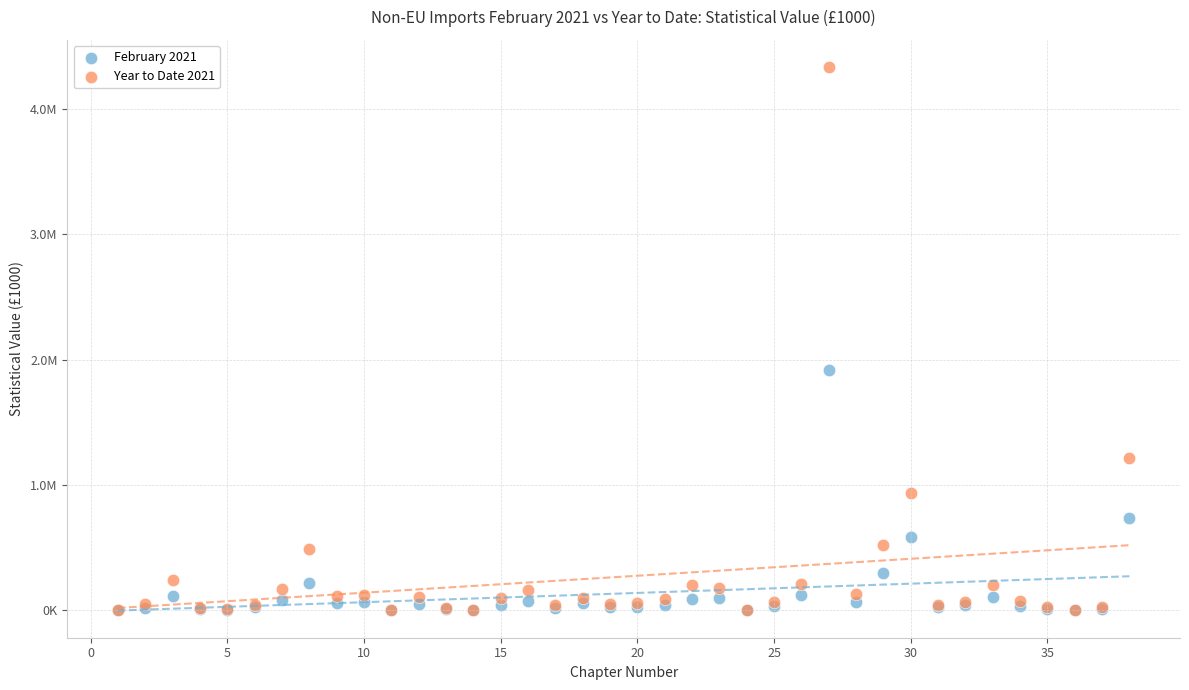

Which series has the largest Y range (max minus min)?

Year to Date 2021